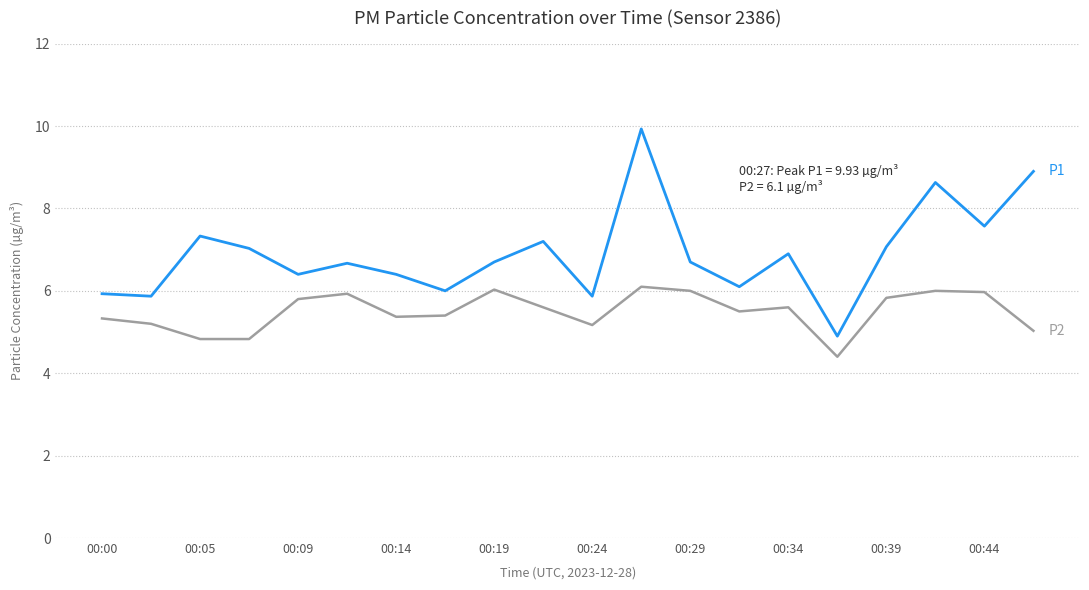

What is the smallest value displayed?

4.4